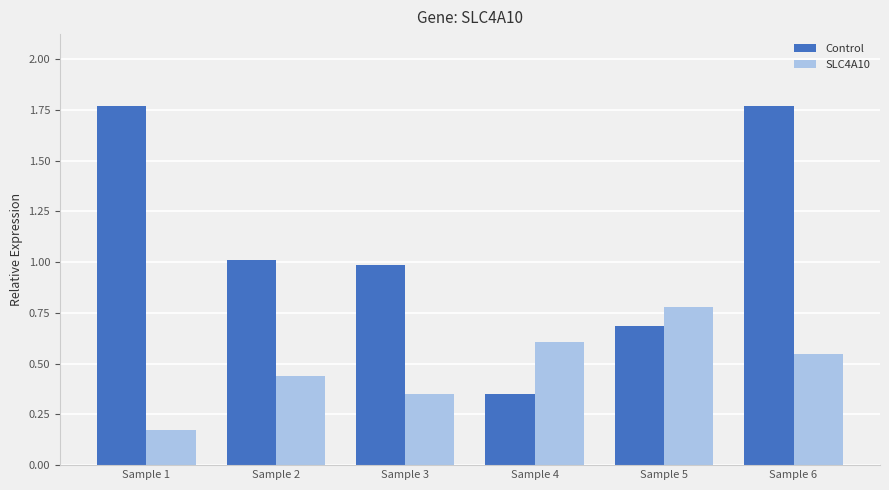

What is the average value of the Control series?

1.1